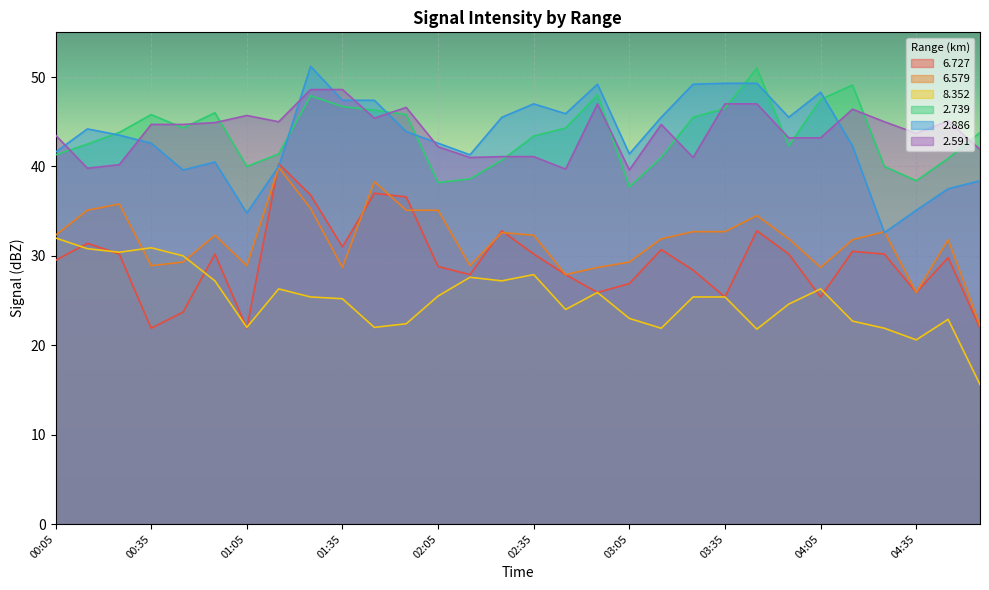

Which series has the largest range (max minus min)?

  2.886